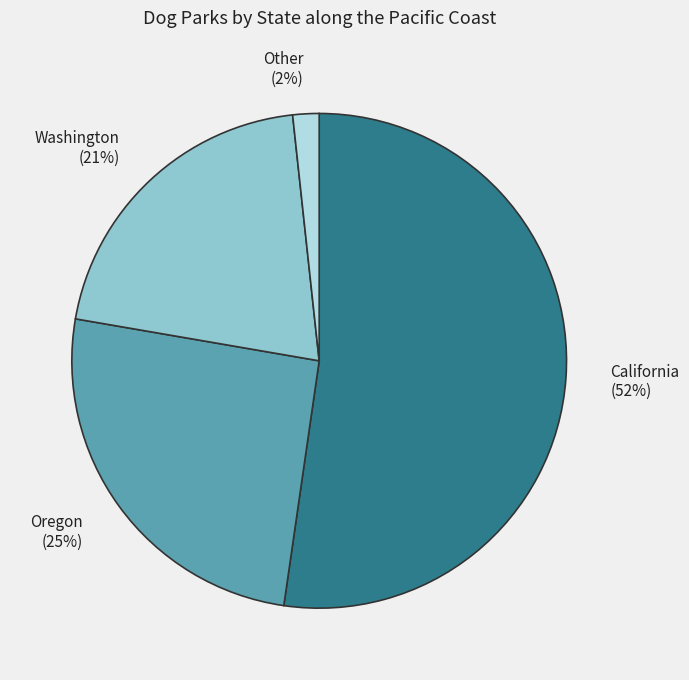

What is the smallest slice in the pie chart?

Other